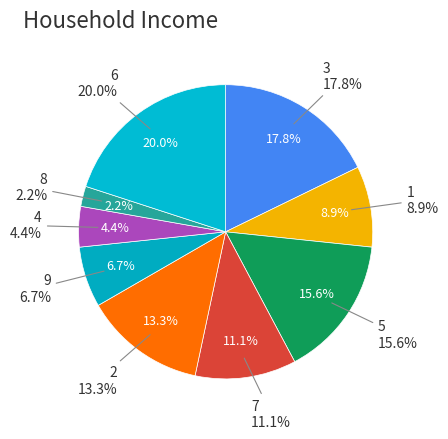

Which category has the biggest portion of the pie?

6